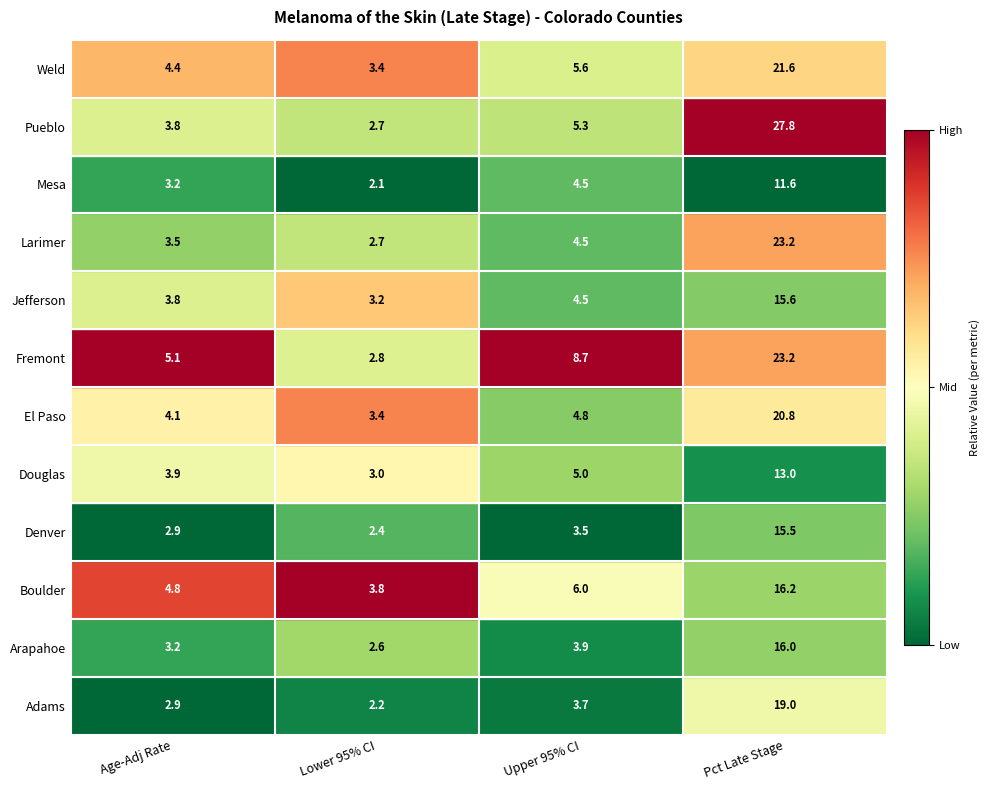

List the labels in order of Larimer value, largest first.

Pct Late Stage, Upper 95% CI, Age-Adj Rate, Lower 95% CI